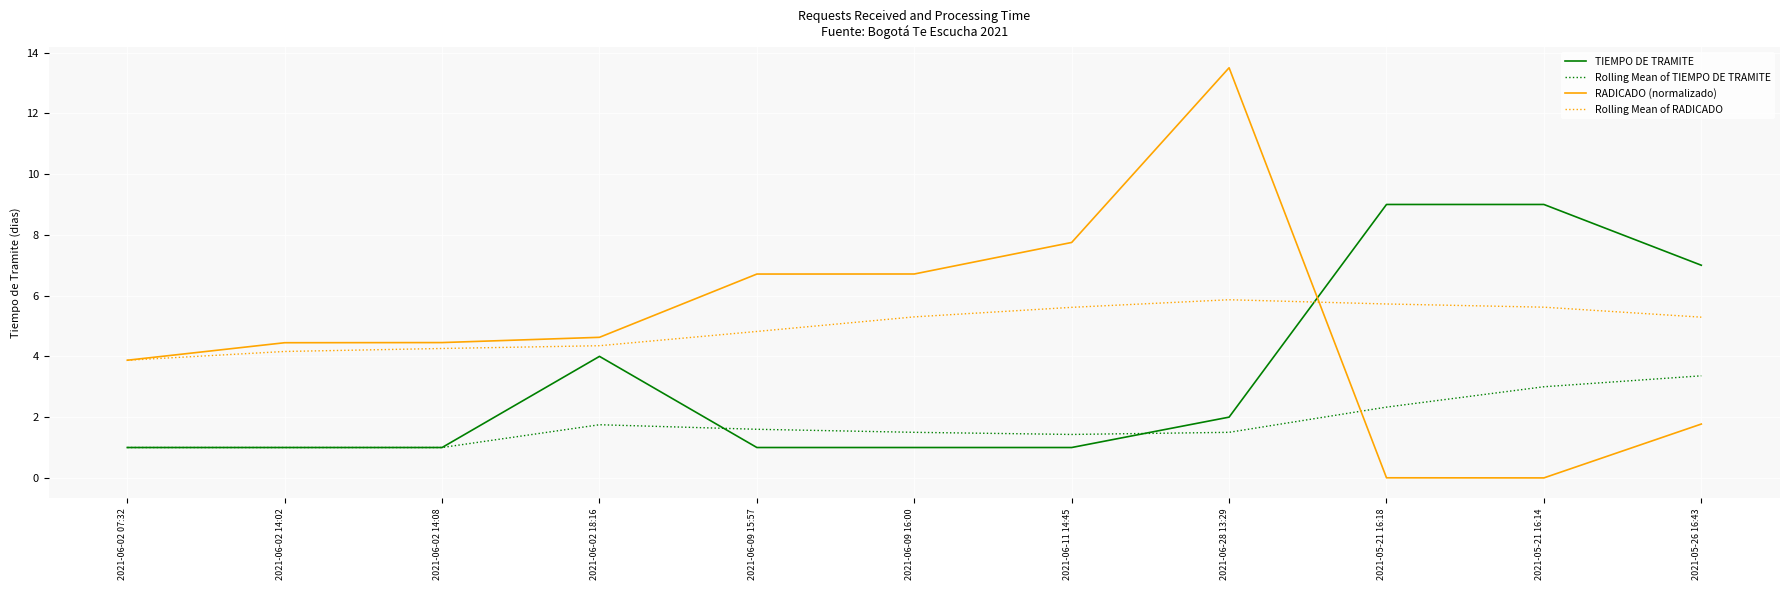

True or false: Rolling Mean of TIEMPO DE TRAMITE has a value of 1.0 at 2021-06-02 14:02.

True